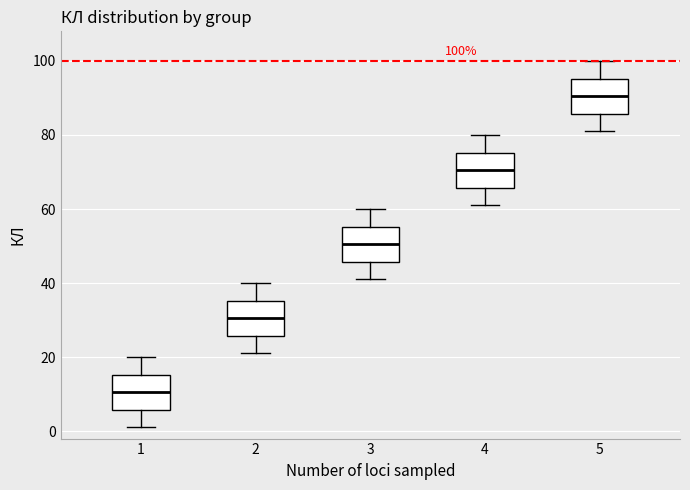

Which box has the highest median line?

5